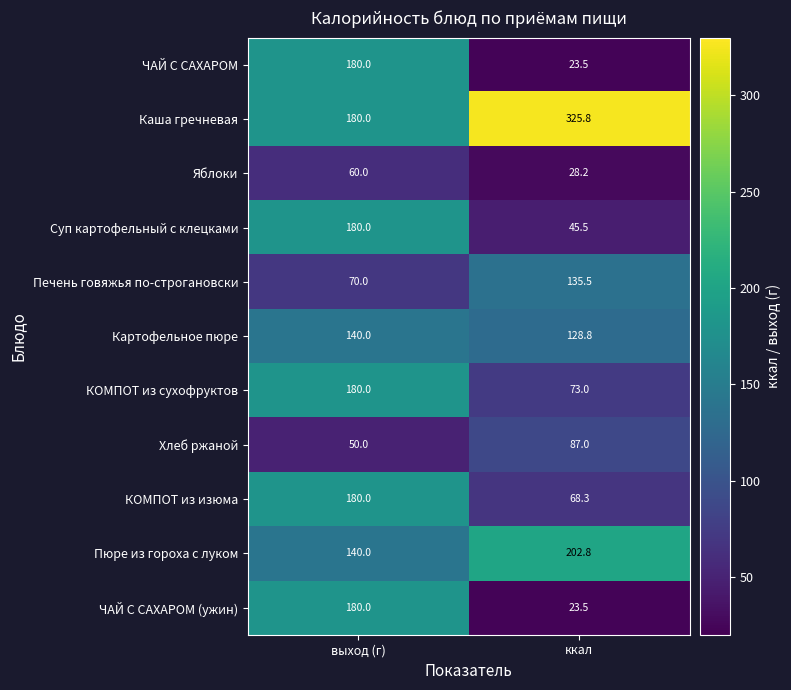

What is the maximum value for Пюре из гороха с луком?

202.8